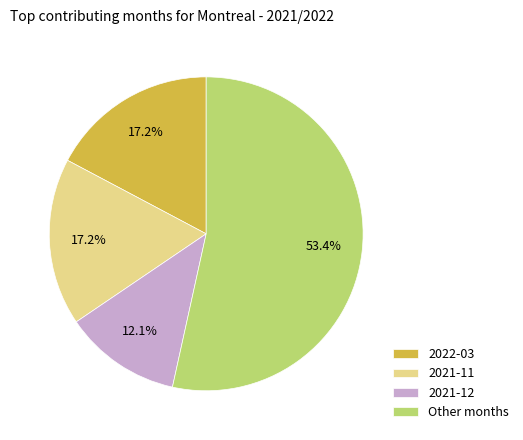

How many slices are in this pie chart?

4